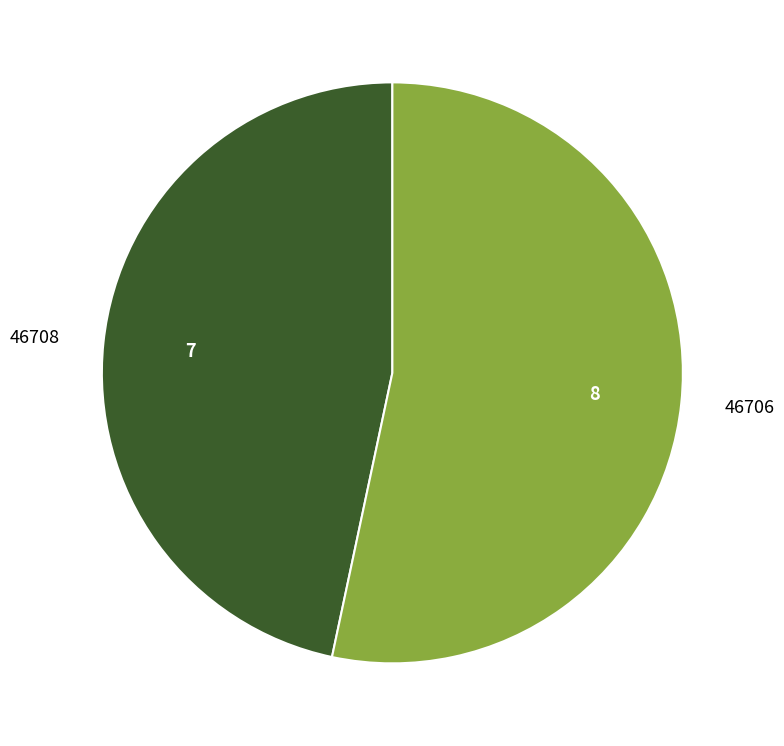

Is there any slice that represents more than half of the pie?

Yes